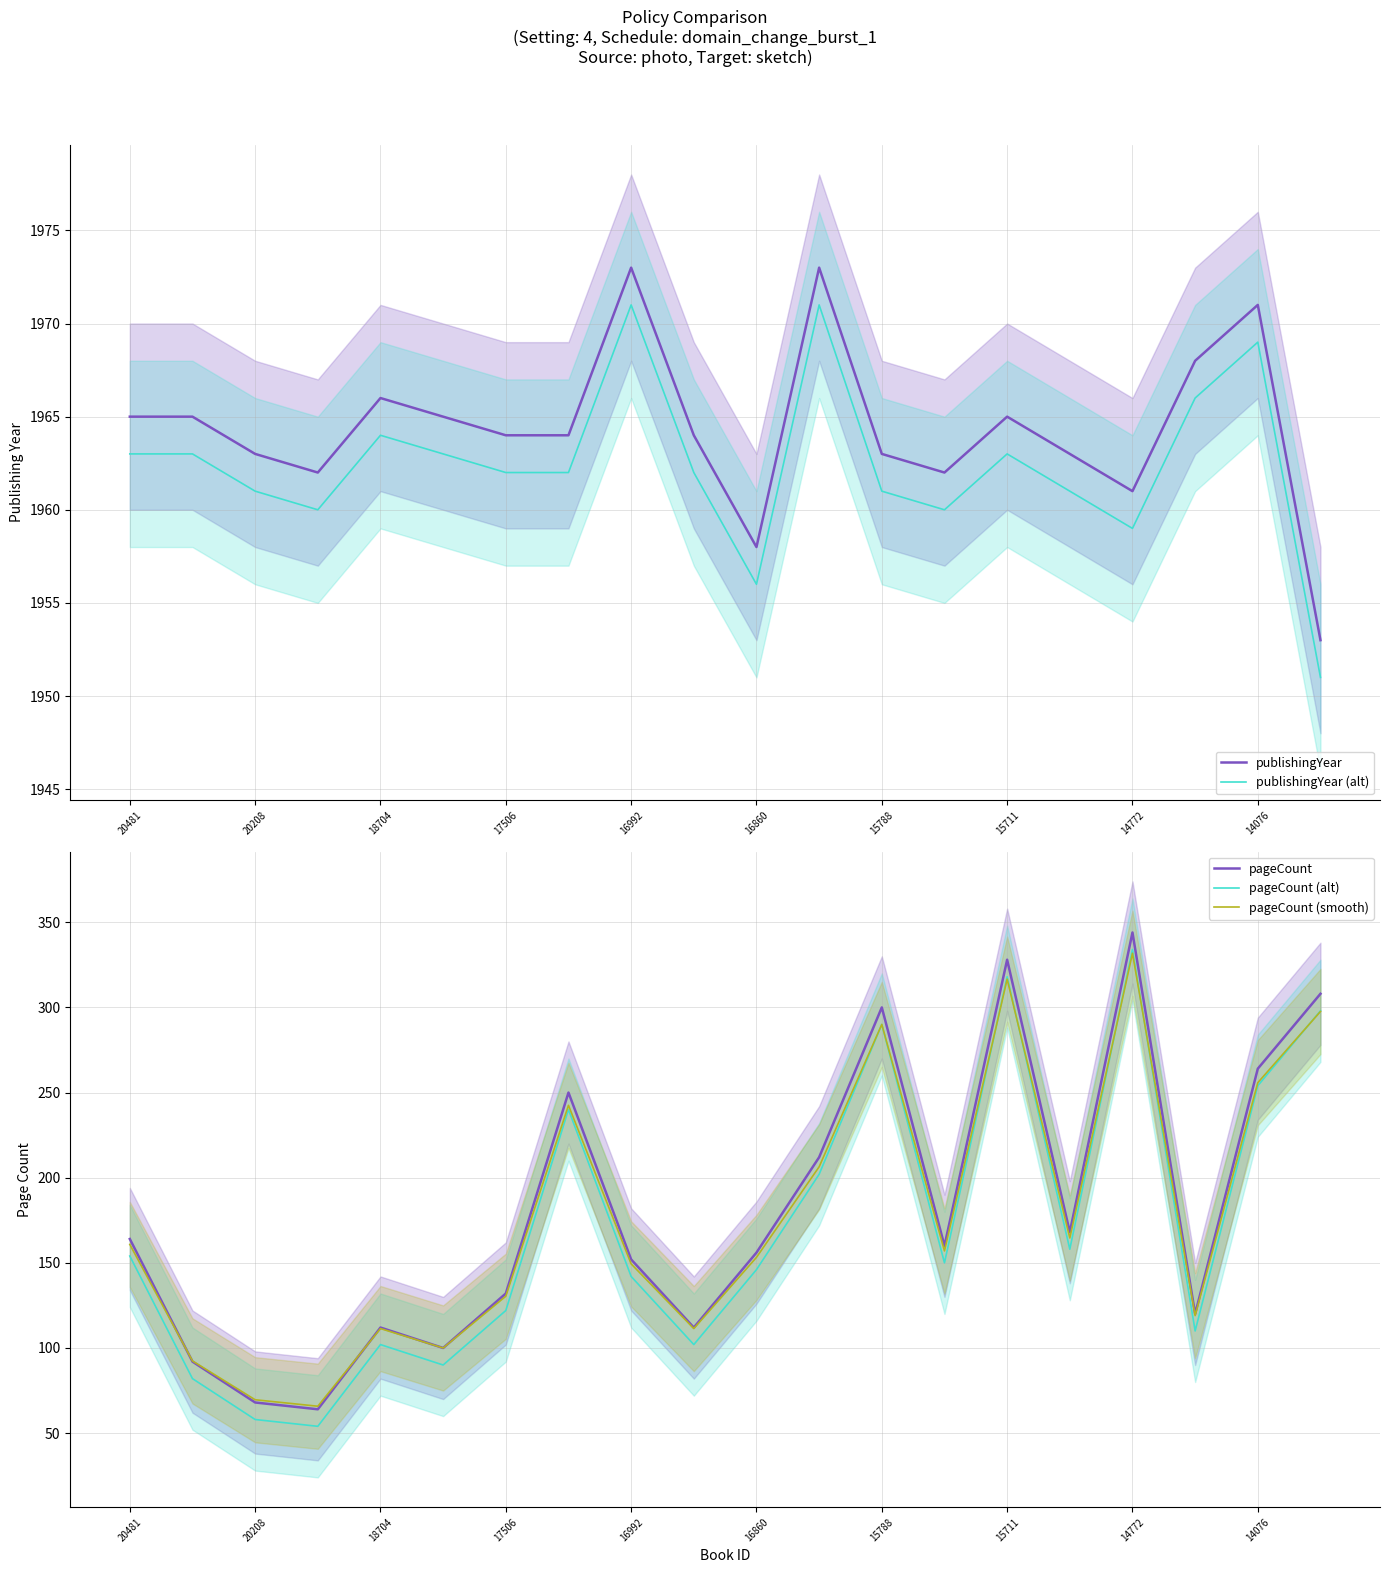

What are all the series names shown in the legend?

publishingYear, publishingYear (alt), pageCount, pageCount (alt), pageCount (smooth)